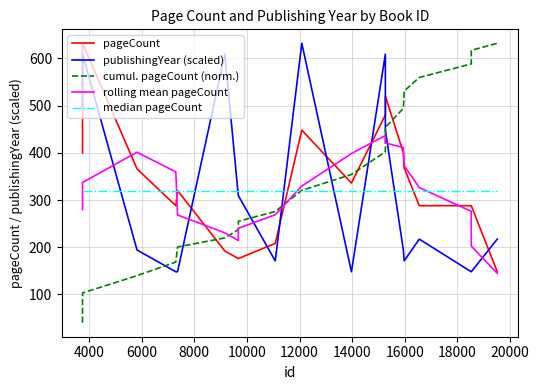

What is the greatest value displayed?

632.0